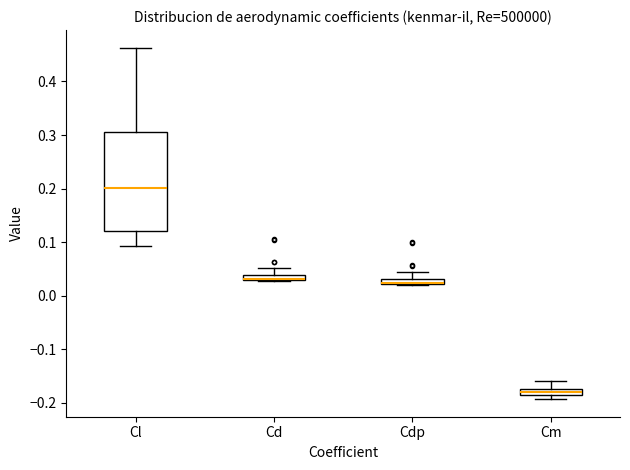

Where does the upper whisker of the box for Cdp end on the y-axis? The values are not printed on the chart, so give them approximately, as read against the axis.

0.04